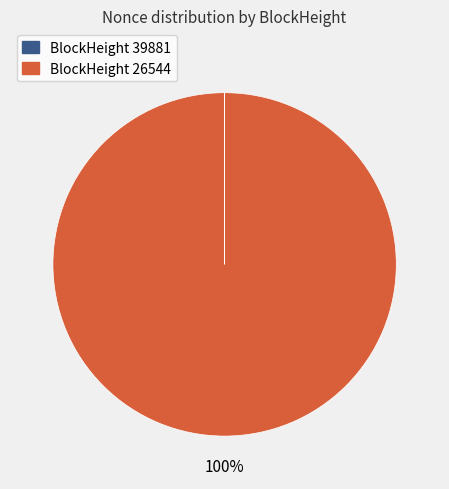

Is there a majority slice in this chart?

Yes